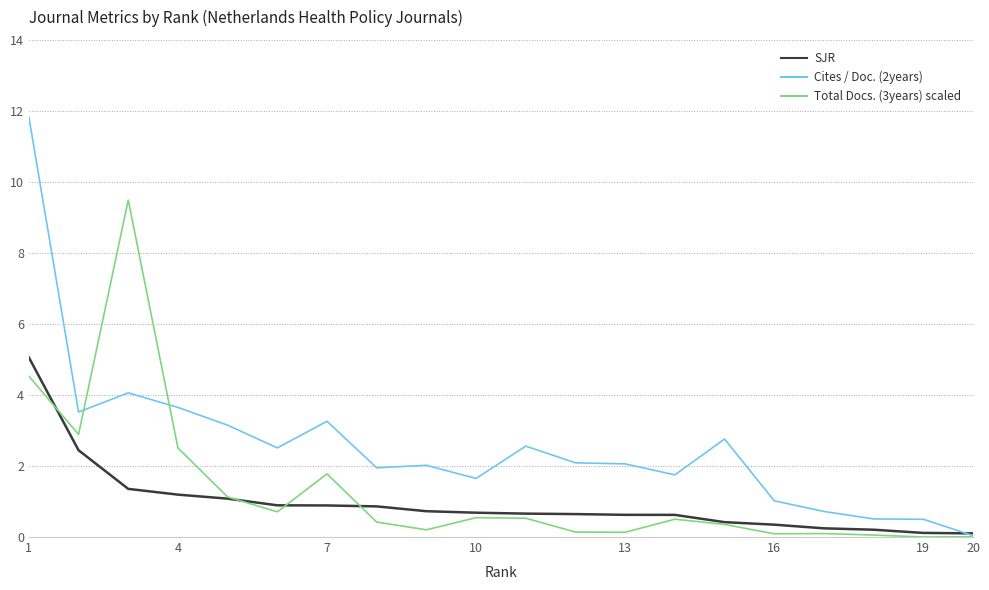

Which series has the largest total across all categories?

Cites / Doc. (2years)